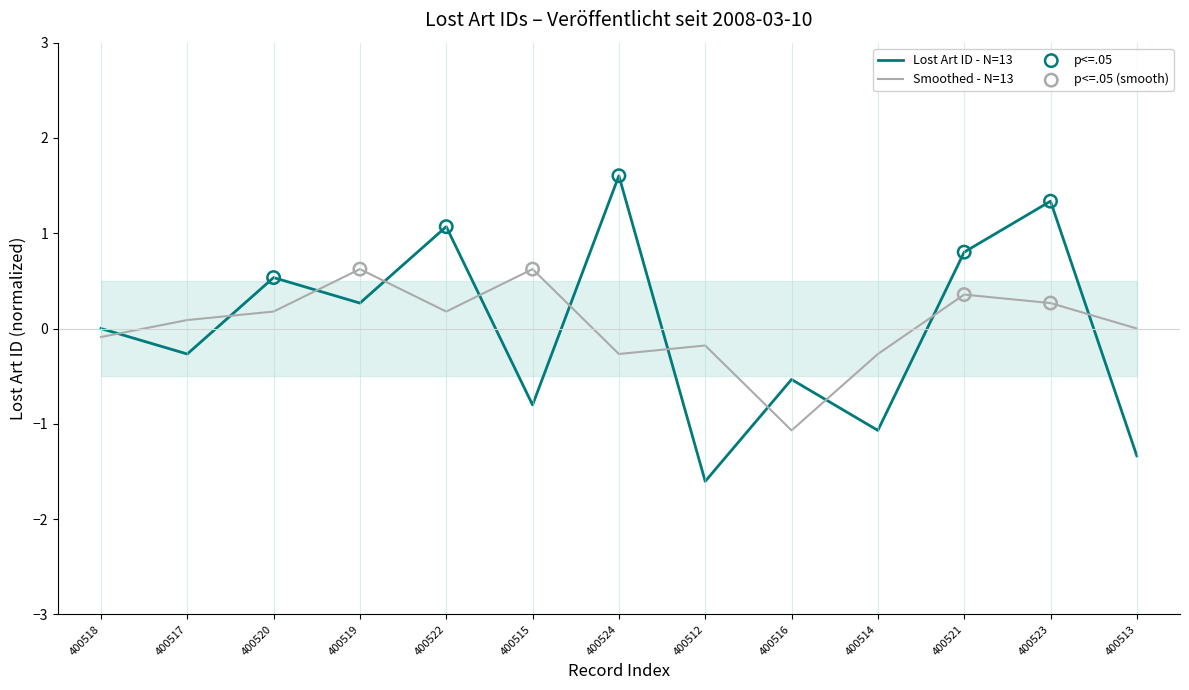

Which has a higher value, 400521 or 400514?

400521